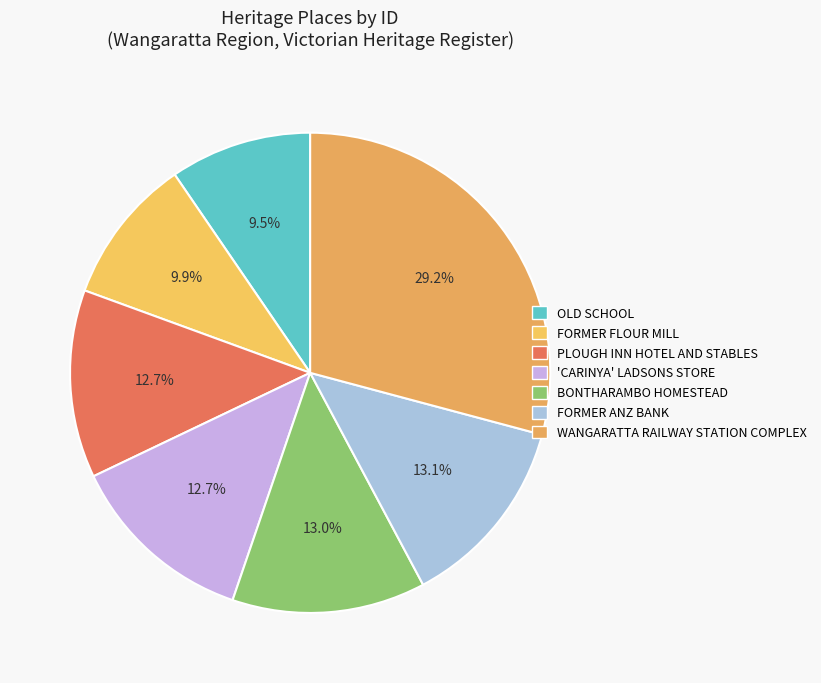

To the nearest percent, what is the difference between the largest and smallest slice percentages?

20%